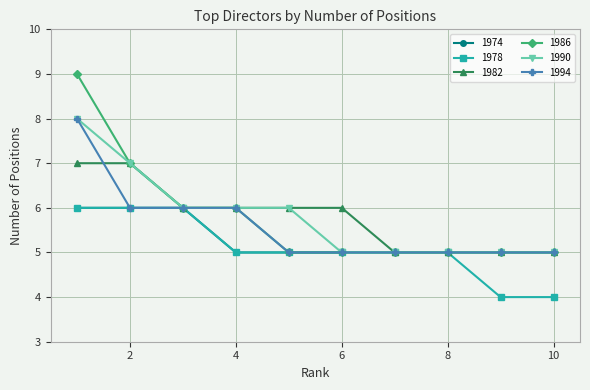

What is the difference between the maximum and minimum values in the 1974 series?

1